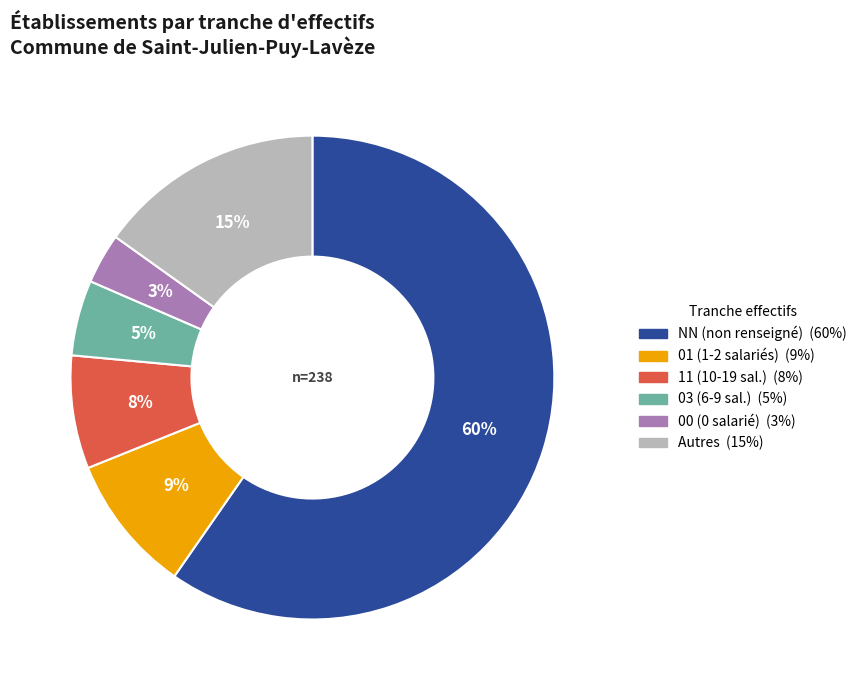

Does any single category account for the majority?

Yes